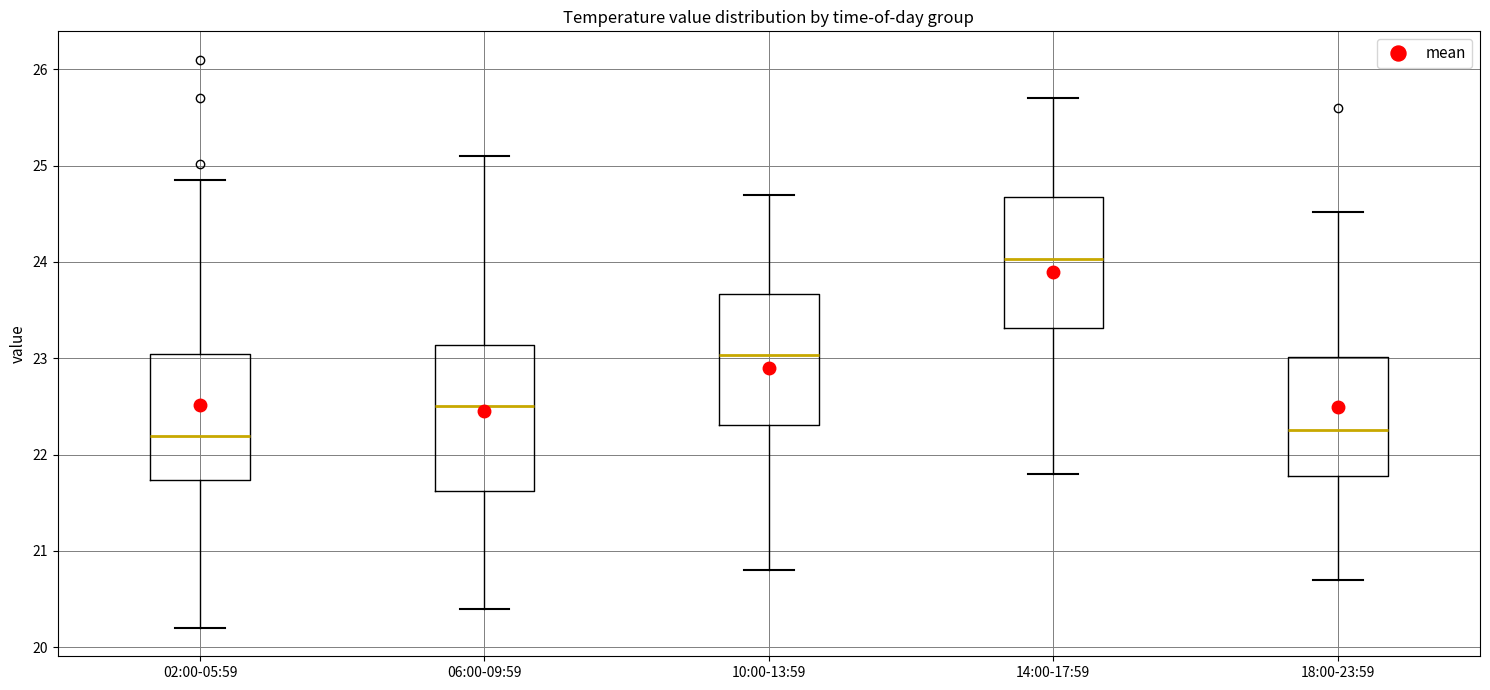

Where does the upper whisker of the box for 10:00-13:59 end on the y-axis? The values are not printed on the chart, so give them approximately, as read against the axis.

24.7